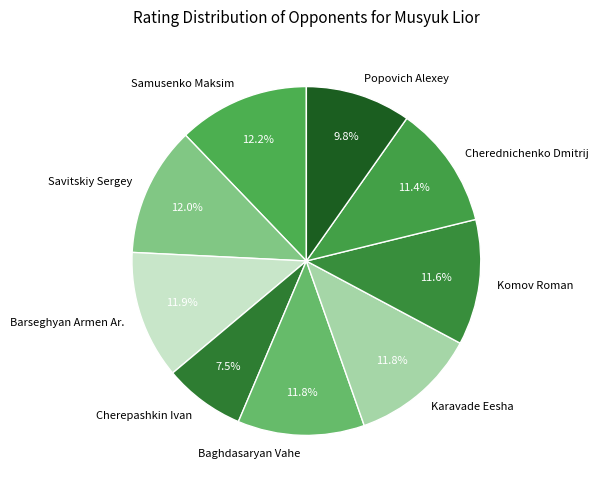

Is there any slice that represents more than half of the pie?

No